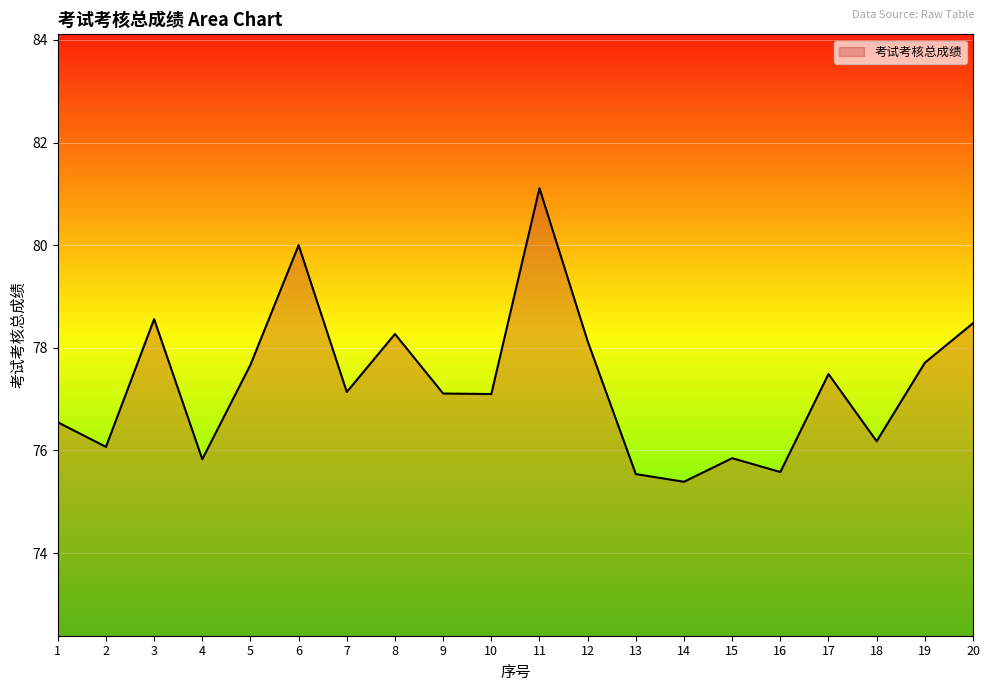

What is the sum of the values at 20 and 13?

154.0